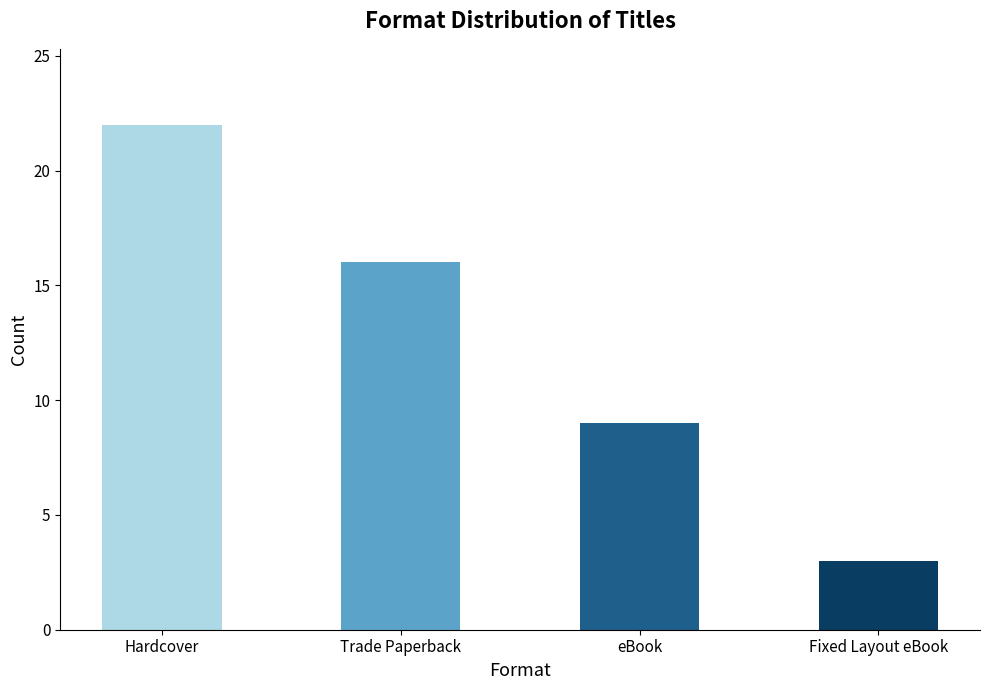

How many series are shown in this chart?

1